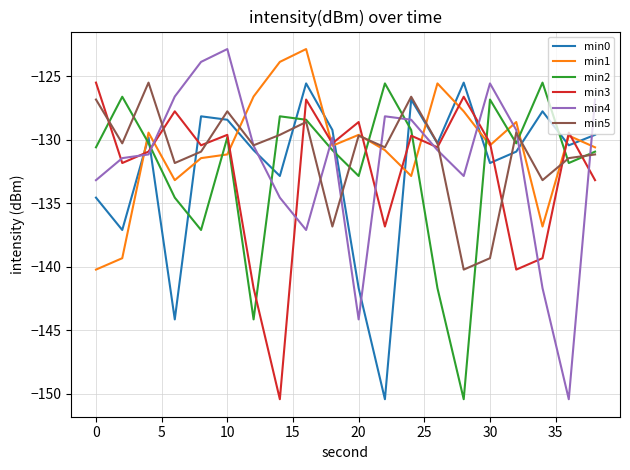

What is the minimum value shown in the chart?

-150.4